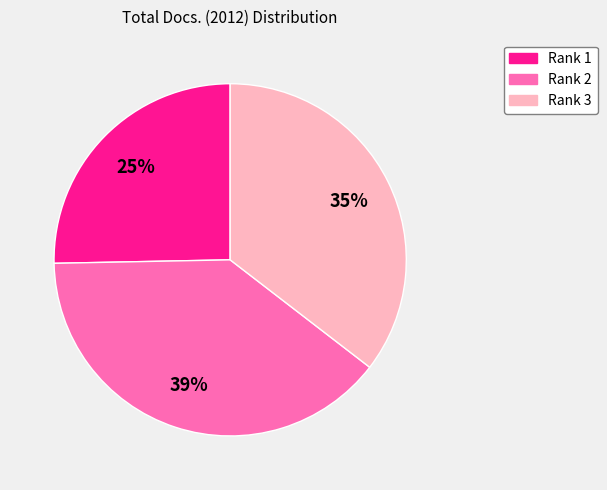

Is there any slice that represents more than half of the pie?

No